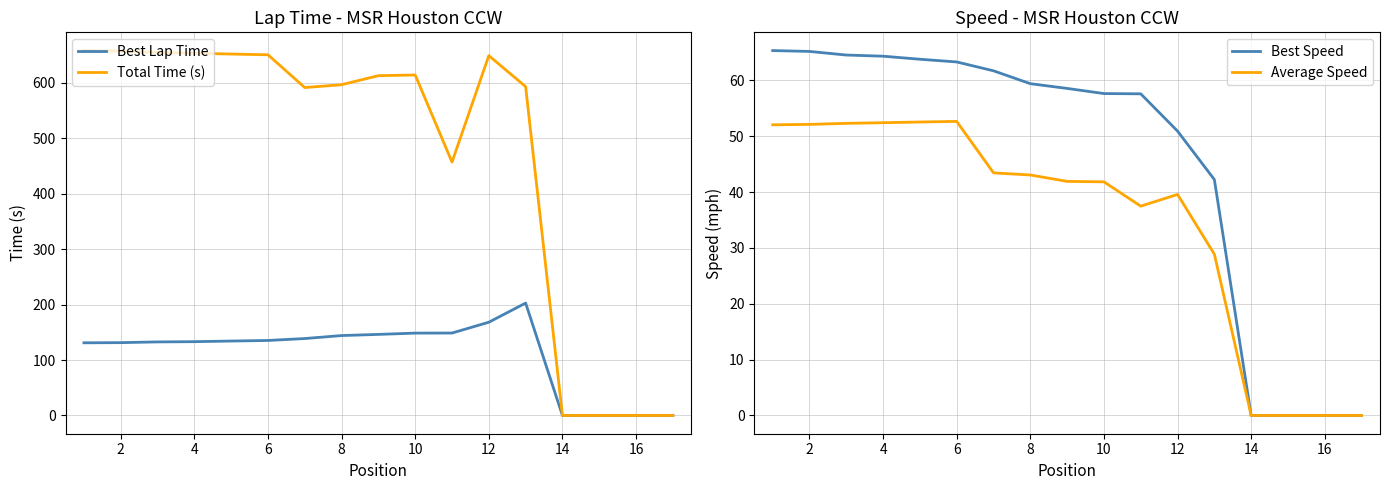

The Average Speed series shows -31.9 at 16. True or false?

False